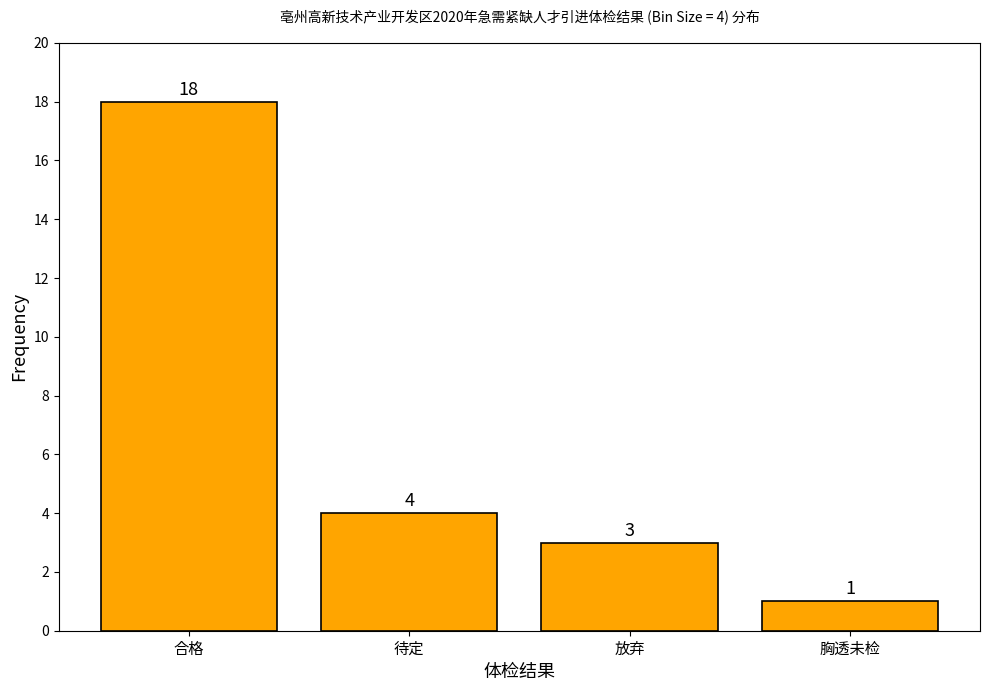

Reading right to left, what are all the values shown in this chart?

1	3	4	18